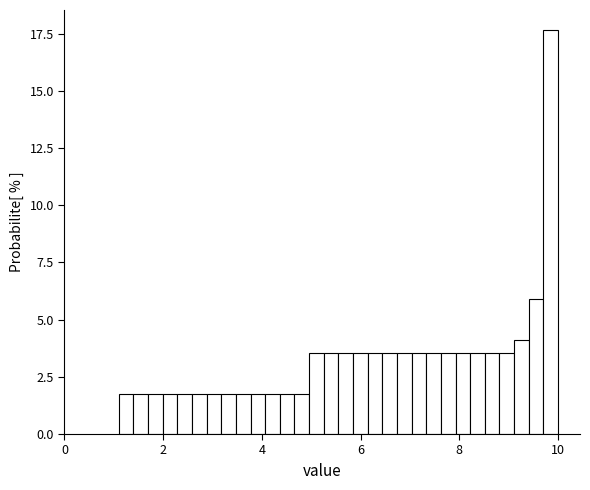

Around what value on the x-axis is the tallest bar? Give the approximate position of its centre, as read against the axis.

9.8